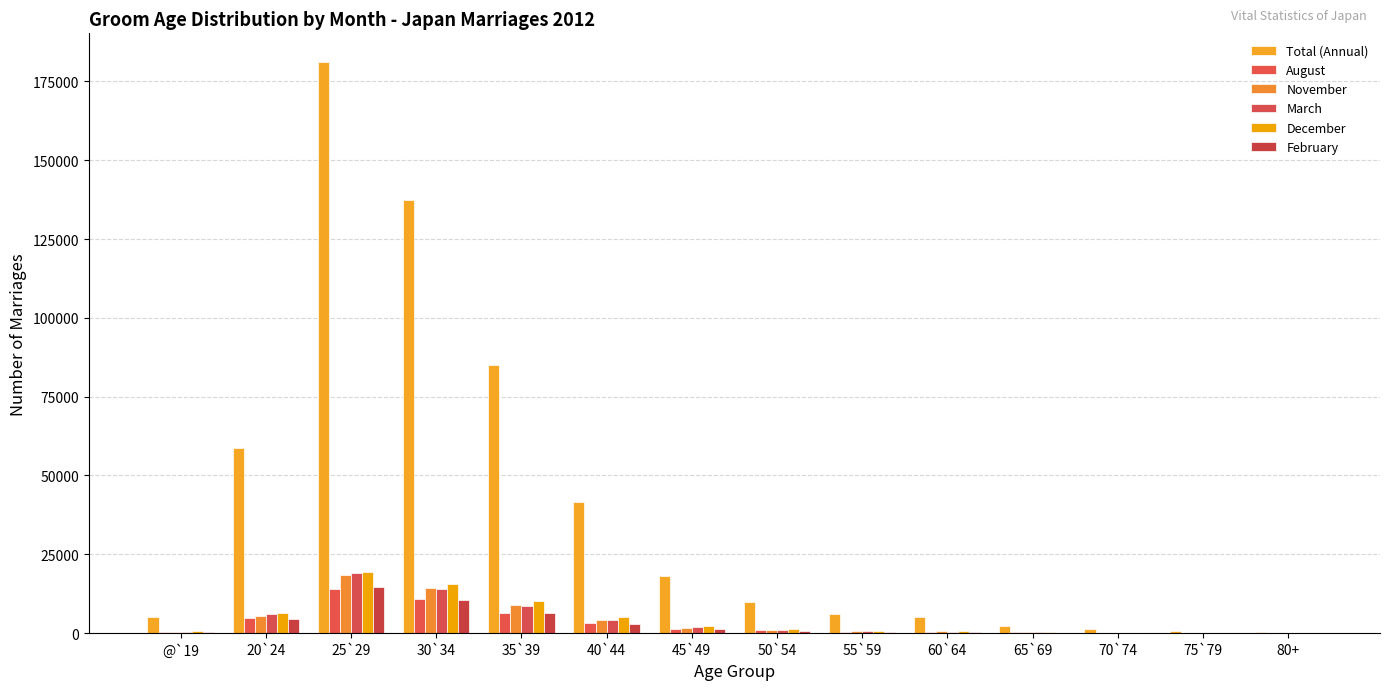

Reading left to right, transcribe all the data shown in this chart.

Total (Annual): @`19=5069	20`24=58775	25`29=181201	30`34=137402	35`39=85141	40`44=41682	45`49=18257	50`54=9799	55`59=6062	60`64=5155	65`69=2247	70`74=1166	75`79=673	80+=412
August: @`19=419	20`24=4760	25`29=14123	30`34=10645	35`39=6274	40`44=3158	45`49=1439	50`54=823	55`59=471	60`64=397	65`69=192	70`74=88	75`79=49	80+=36
November: @`19=463	20`24=5459	25`29=18547	30`34=14303	35`39=8951	40`44=4245	45`49=1704	50`54=912	55`59=541	60`64=522	65`69=218	70`74=133	75`79=85	80+=32
March: @`19=481	20`24=5921	25`29=18992	30`34=13875	35`39=8655	40`44=4229	45`49=1853	50`54=988	55`59=606	60`64=472	65`69=196	70`74=106	75`79=73	80+=34
December: @`19=540	20`24=6223	25`29=19257	30`34=15471	35`39=10129	40`44=4999	45`49=2239	50`54=1127	55`59=661	60`64=511	65`69=236	70`74=113	75`79=74	80+=36
February: @`19=336	20`24=4596	25`29=14464	30`34=10545	35`39=6515	40`44=2982	45`49=1215	50`54=586	55`59=381	60`64=357	65`69=163	70`74=91	75`79=42	80+=29